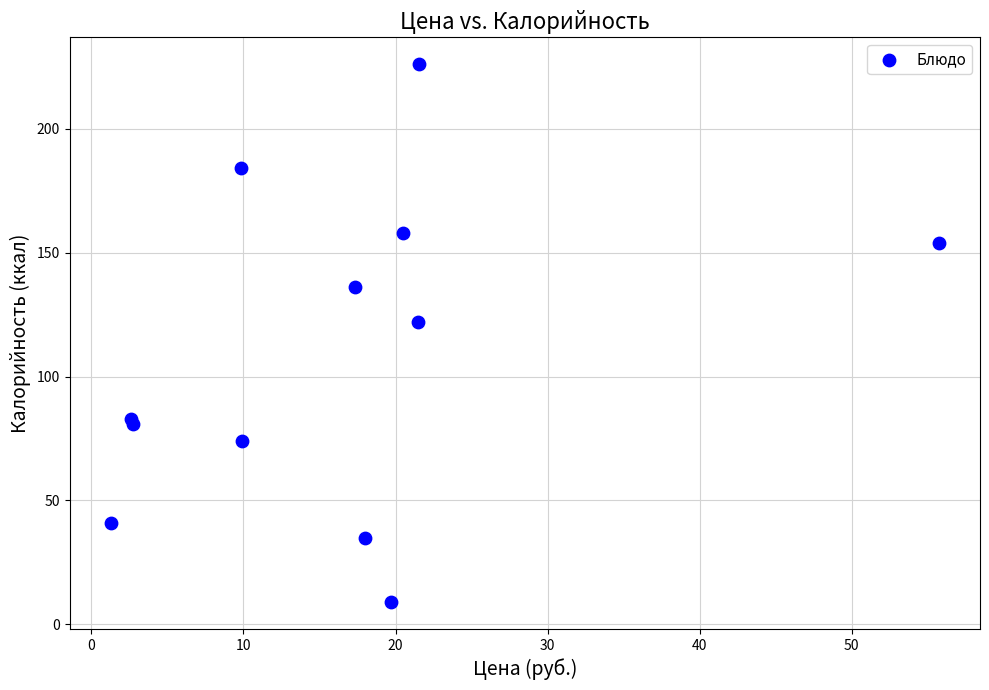

What Y value in the scatter plot is closest to 117?

122